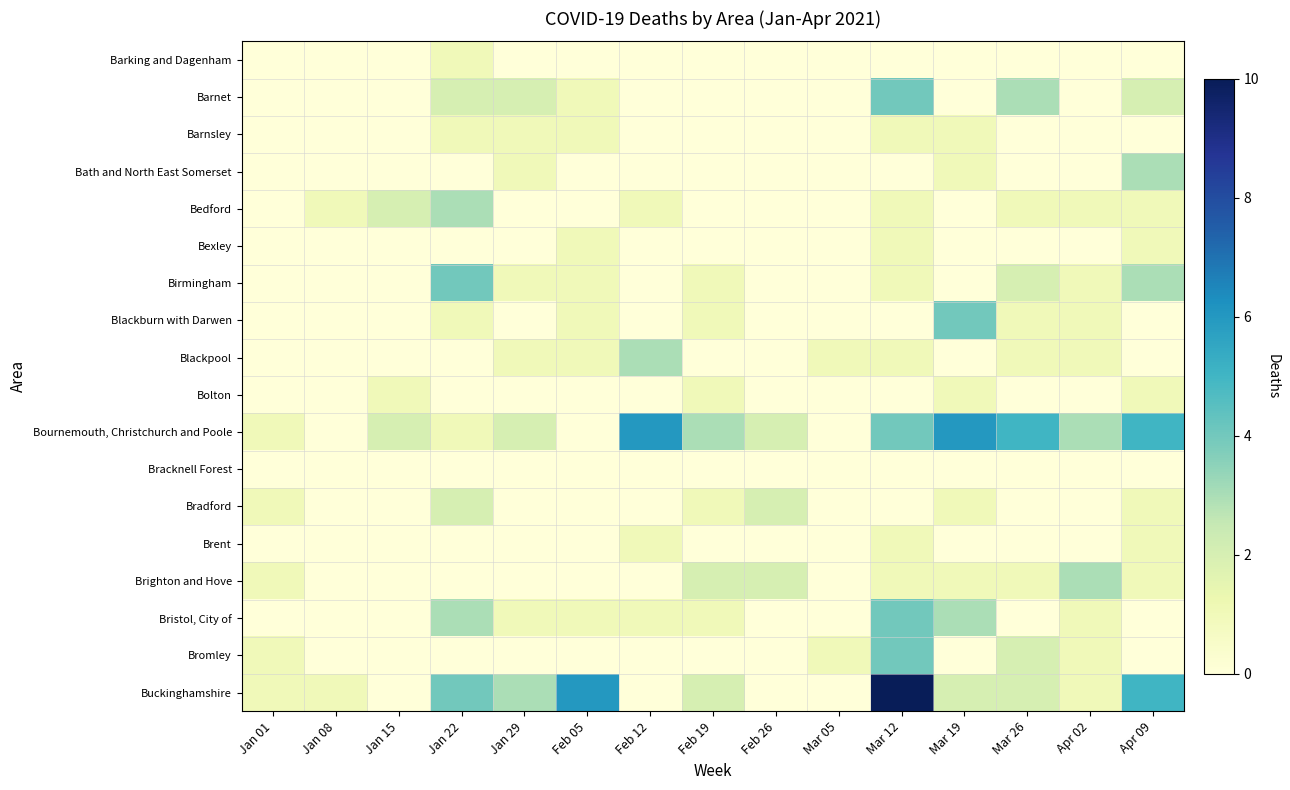

What is the spread (max minus min) of values at Jan 01?

1